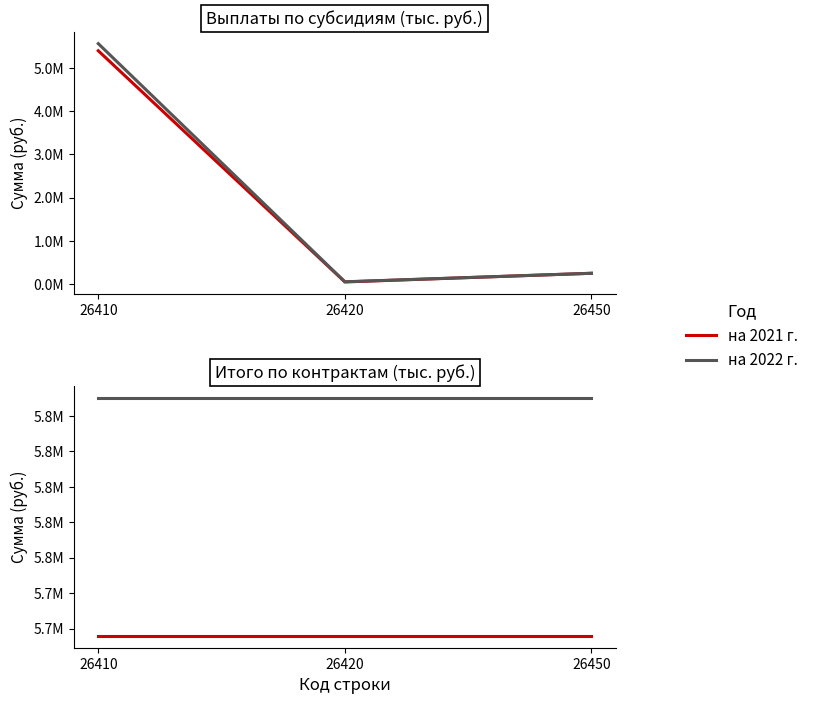

Which category has the lowest value across all series?

26410